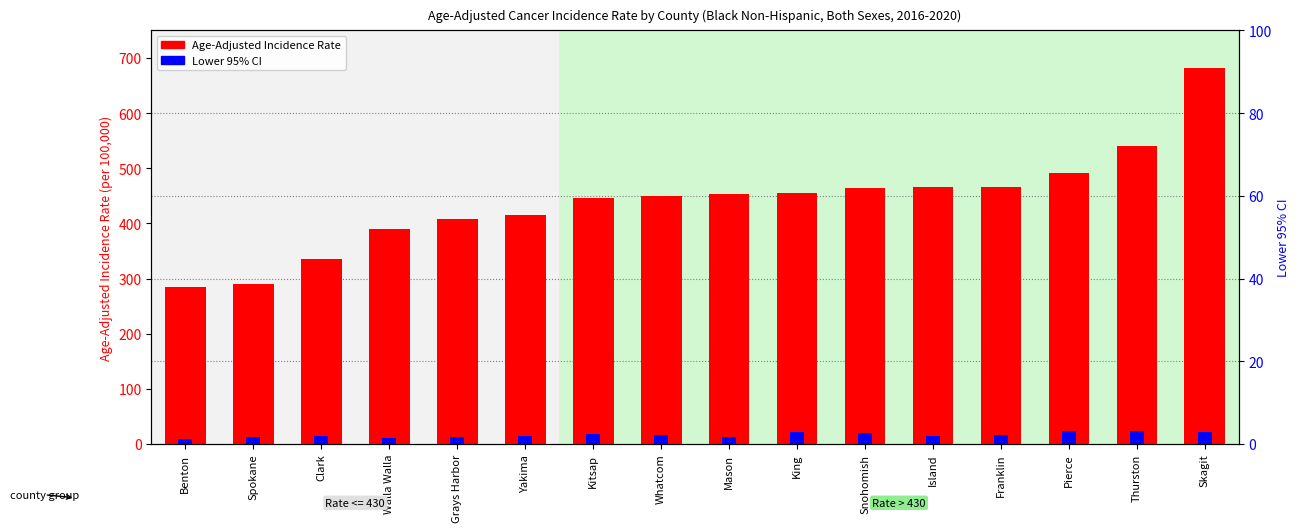

What is the difference between the Age-Adjusted Incidence Rate values at Grays Harbor and Yakima?

7.5